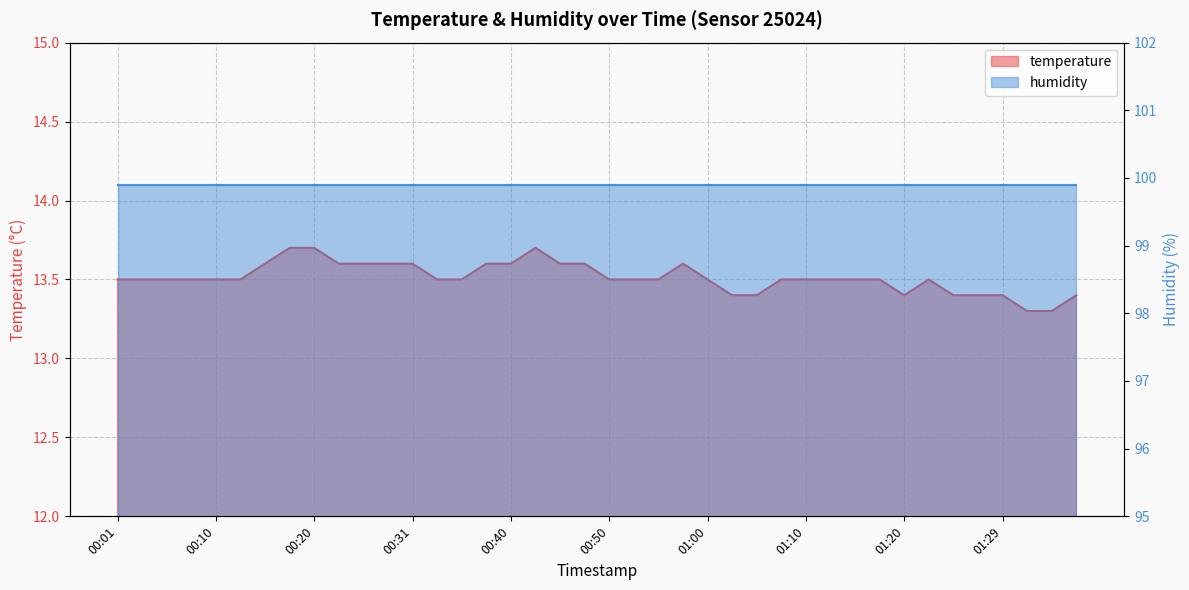

Reading left to right, list all the values displayed in this chart.

13.5	13.5	13.5	13.5	13.5	13.5	13.6	13.7	13.7	13.6	13.6	13.6	13.6	13.5	13.5	13.6	13.6	13.7	13.6	13.6	13.5	13.5	13.5	13.6	13.5	13.4	13.4	13.5	13.5	13.5	13.5	13.5	13.4	13.5	13.4	13.4	13.4	13.3	13.3	13.4